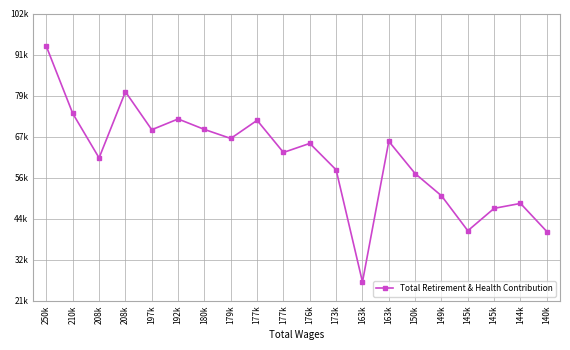

Is this an area chart (filled region under the line)?

No